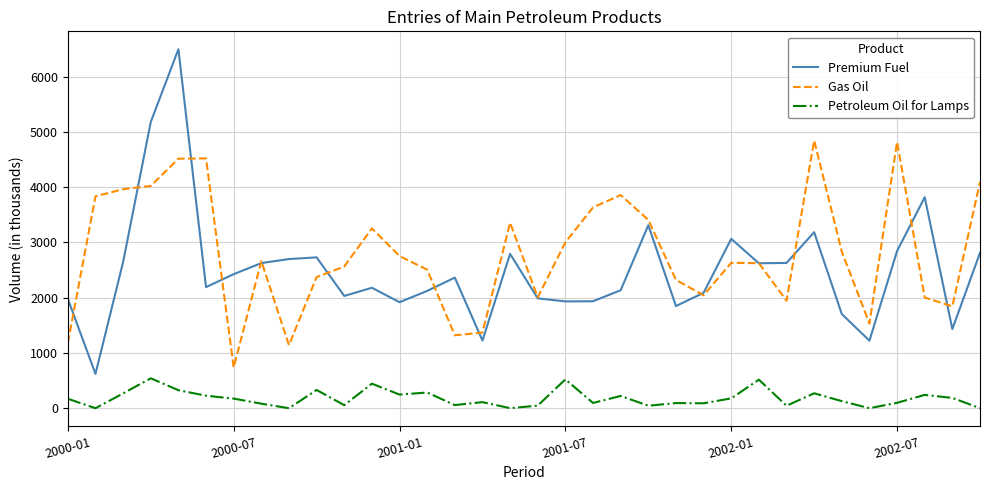

True or false: Premium Fuel and Petroleum Oil for Lamps intersect in this chart.

False